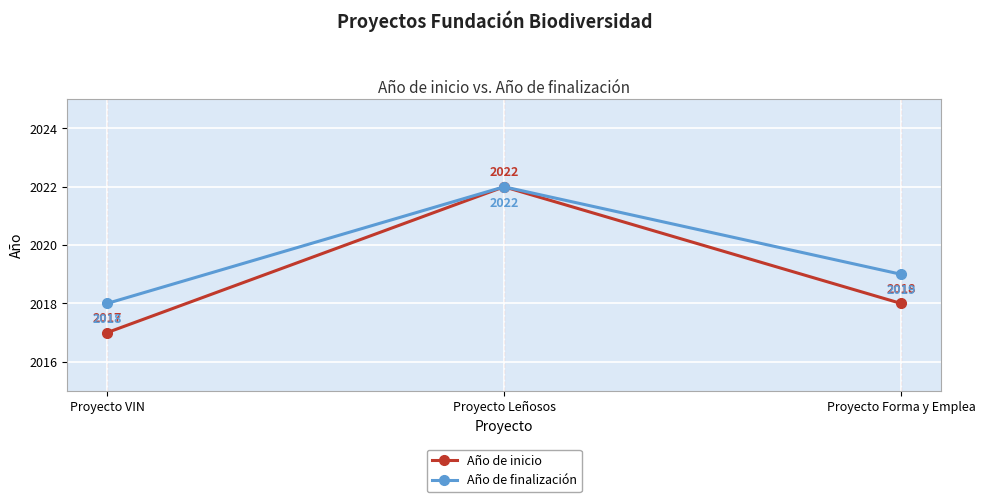

Reading right to left, what are all the values shown in this chart?

Año de inicio: 2018	2022	2017
Año de finalización: 2019	2022	2018